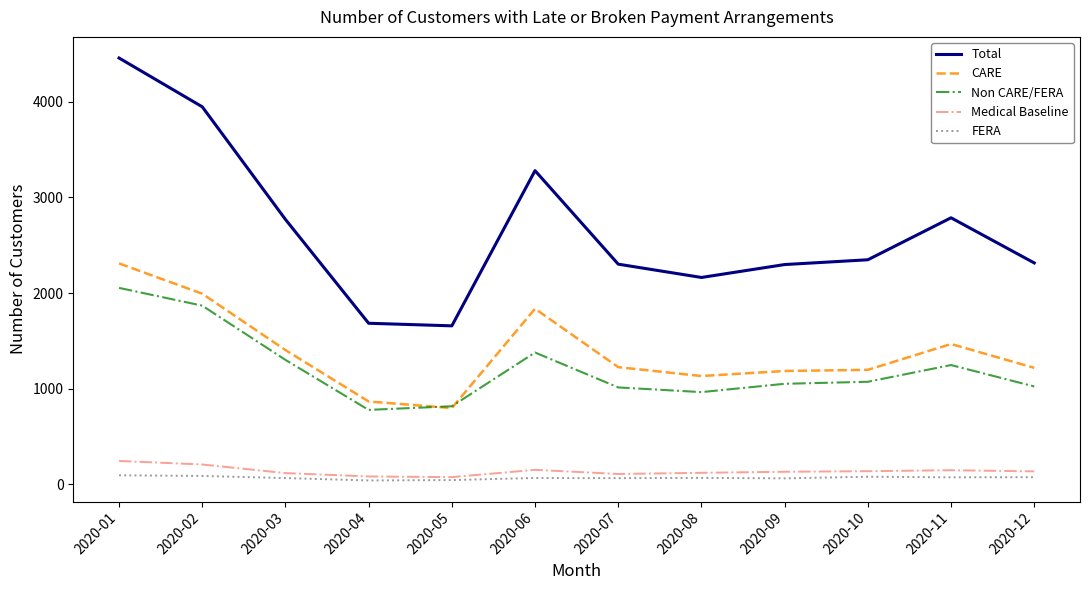

True or false: Total and FERA intersect in this chart.

False